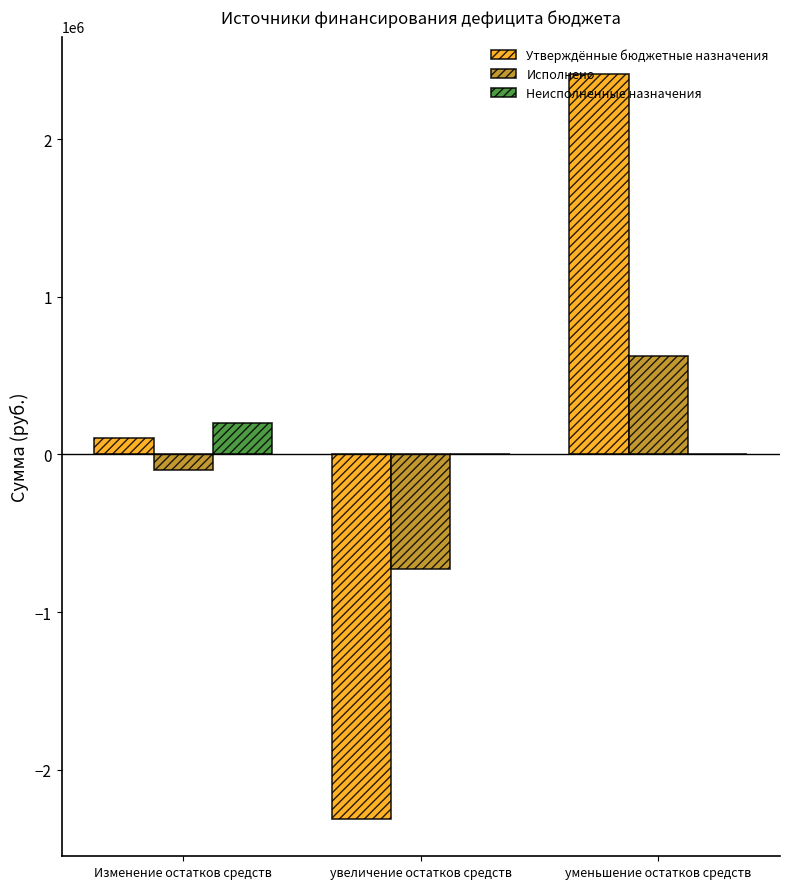

True or false: Утверждённые бюджетные назначения has a value of -2312649.0 at увеличение остатков средств.

True